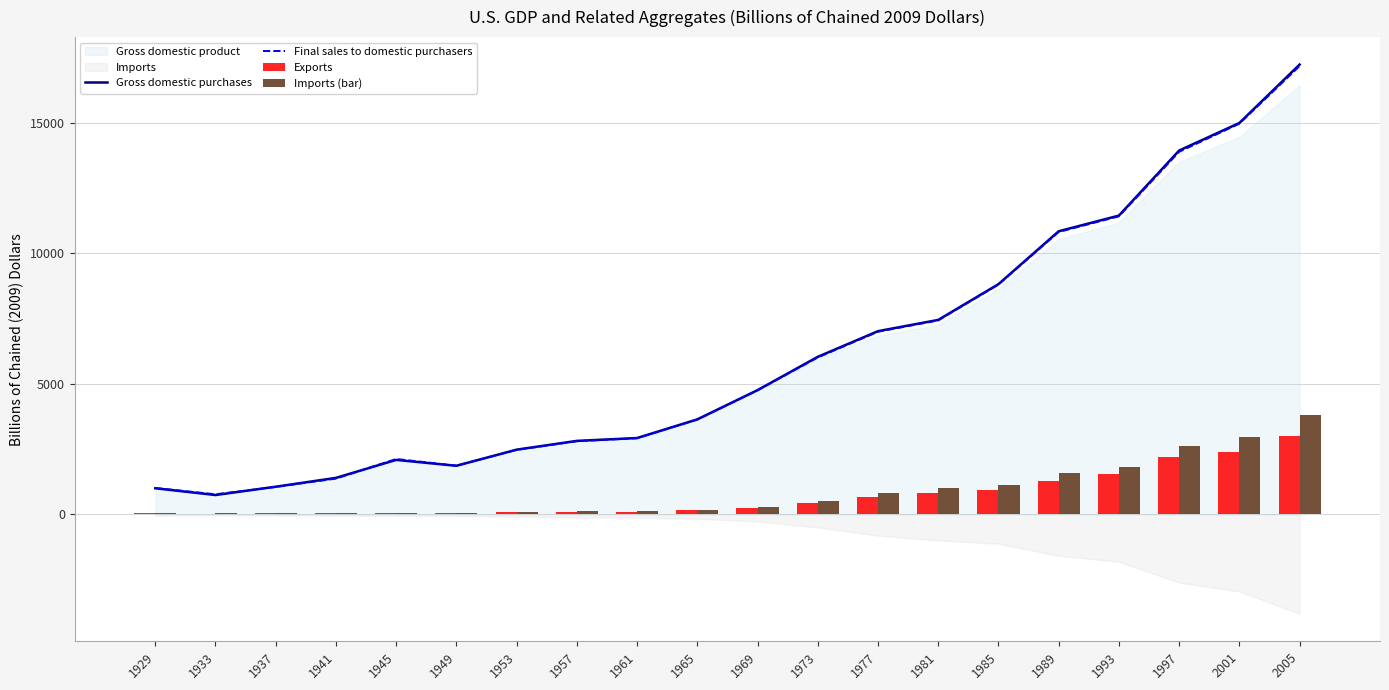

Is it true that Gross domestic purchases equals 10835.3 at 1989?

True